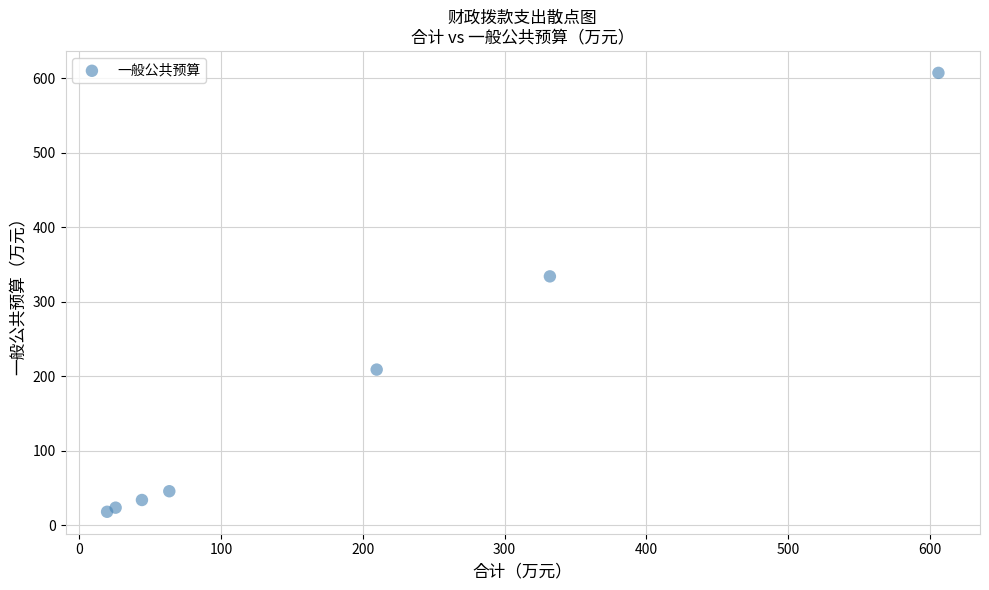

What Y value in the scatter plot is closest to 312?

334.3